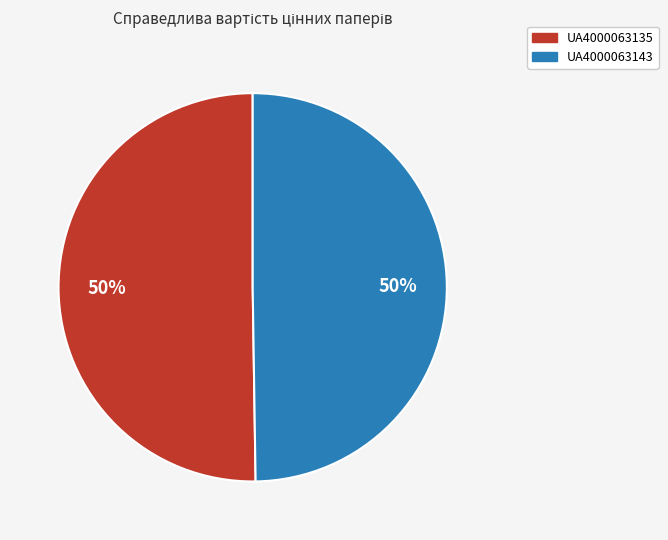

To the nearest percent, what portion does UA4000063143 represent?

50%